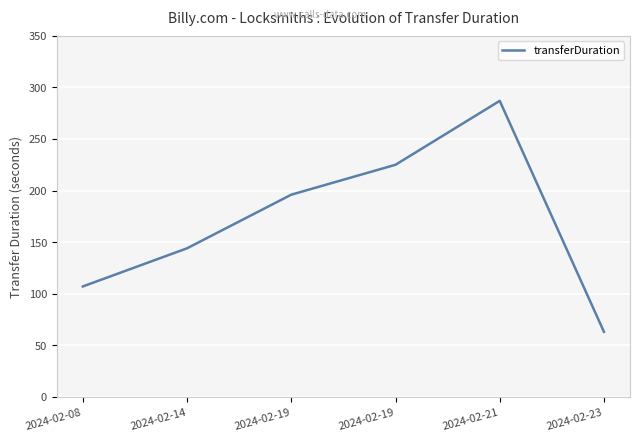

How many lines are shown in the chart?

1